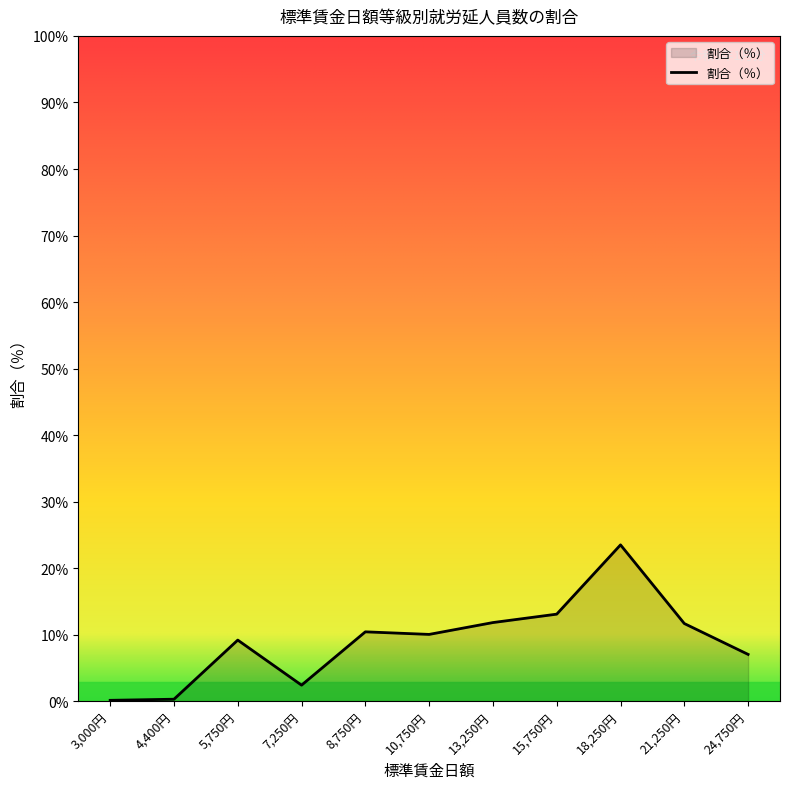

What position from the left is 21,250円?

10